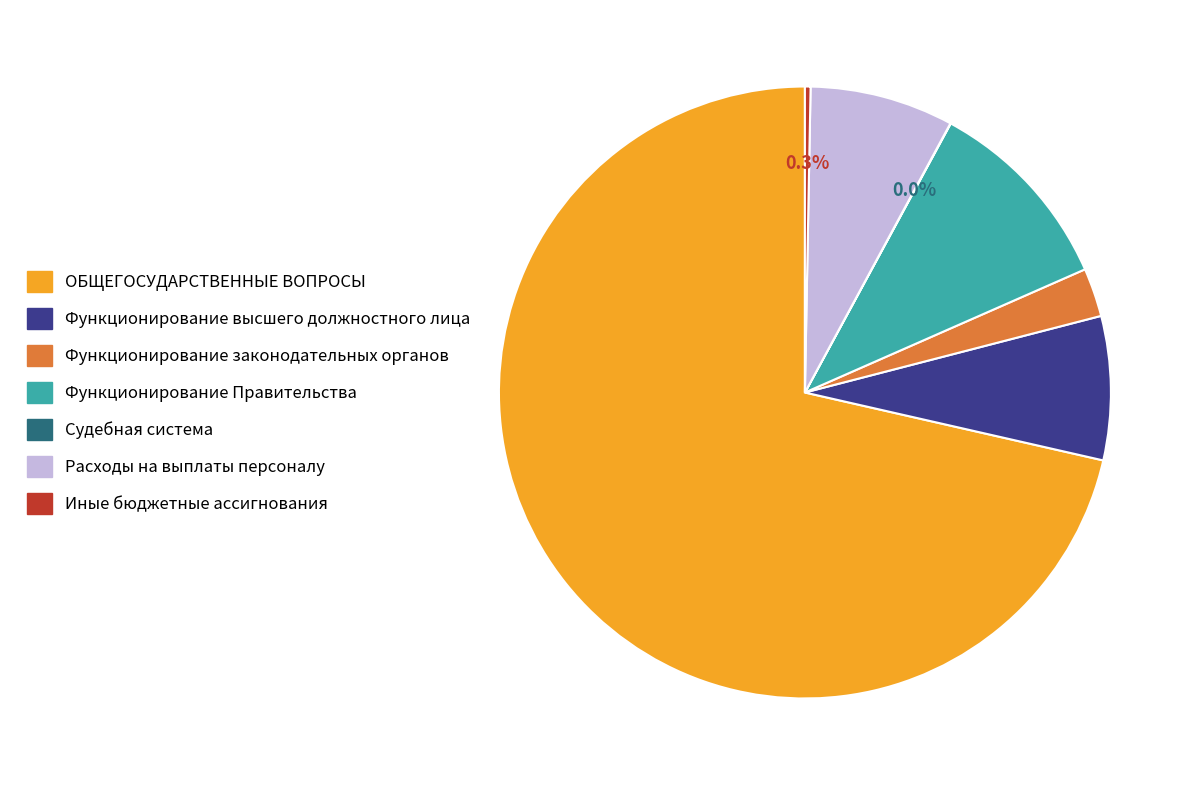

Between ОБЩЕГОСУДАРСТВЕННЫЕ ВОПРОСЫ and Функционирование высшего должностного лица, which is larger?

ОБЩЕГОСУДАРСТВЕННЫЕ ВОПРОСЫ